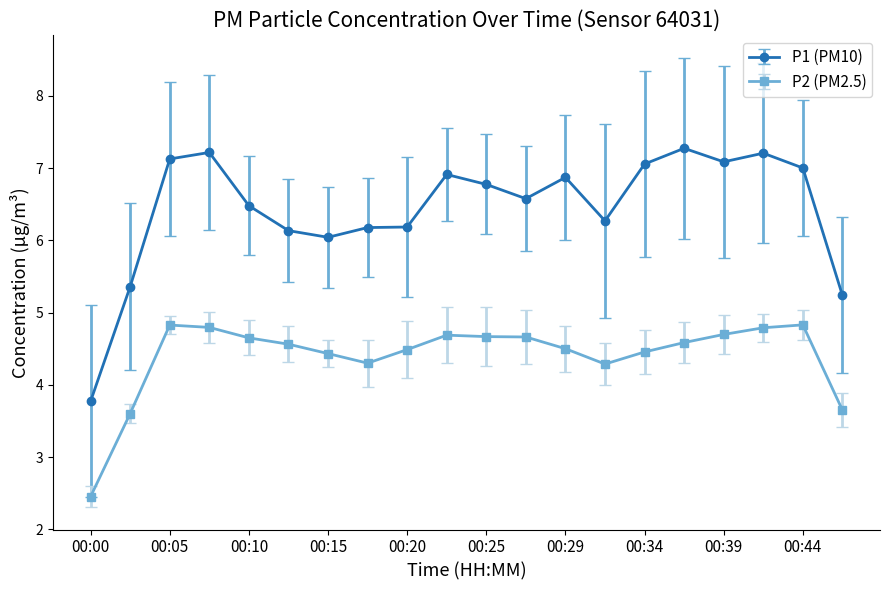

How many lines are shown in the chart?

2